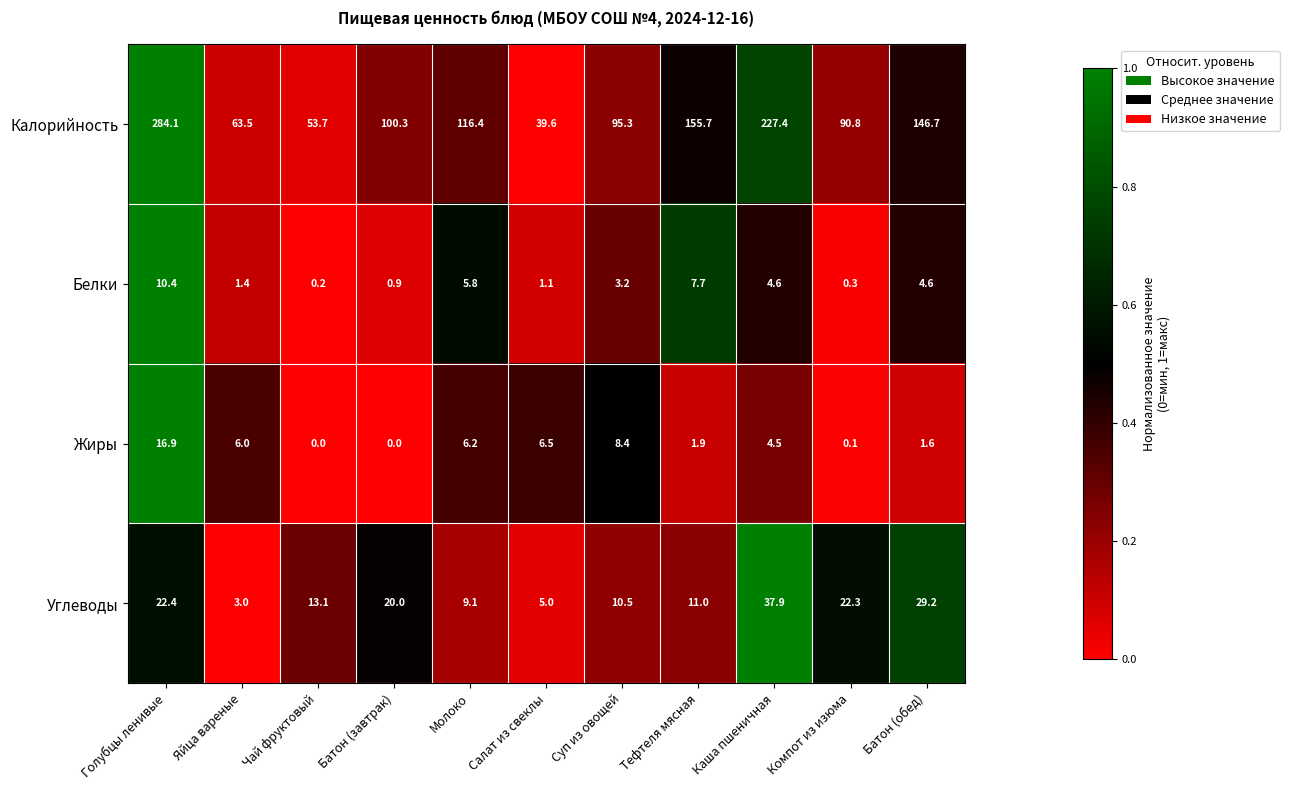

At which category is the sum across all series the highest?

Голубцы ленивые